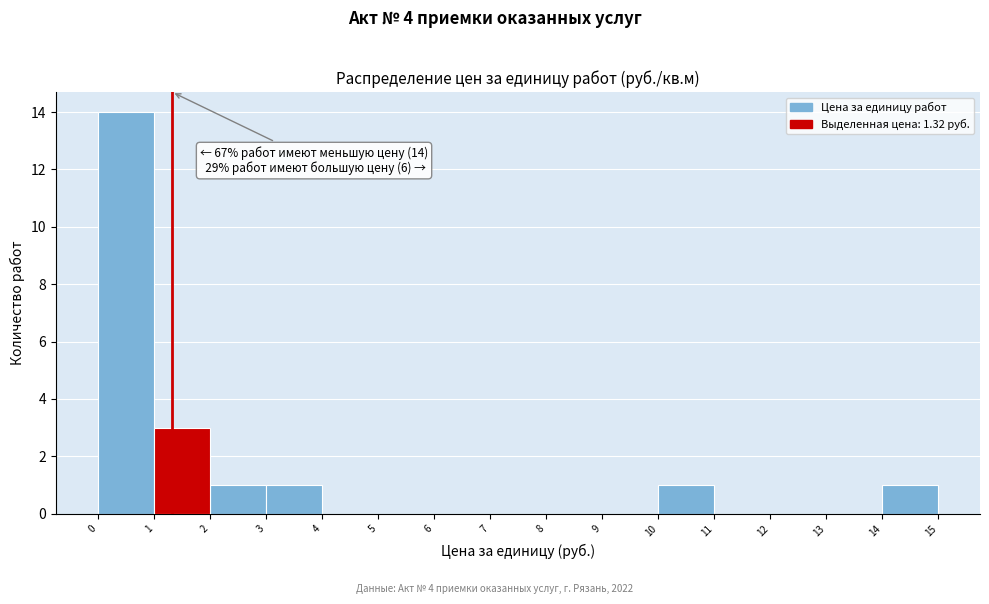

Over which range of the x-axis is the bar tallest?

0 to 1